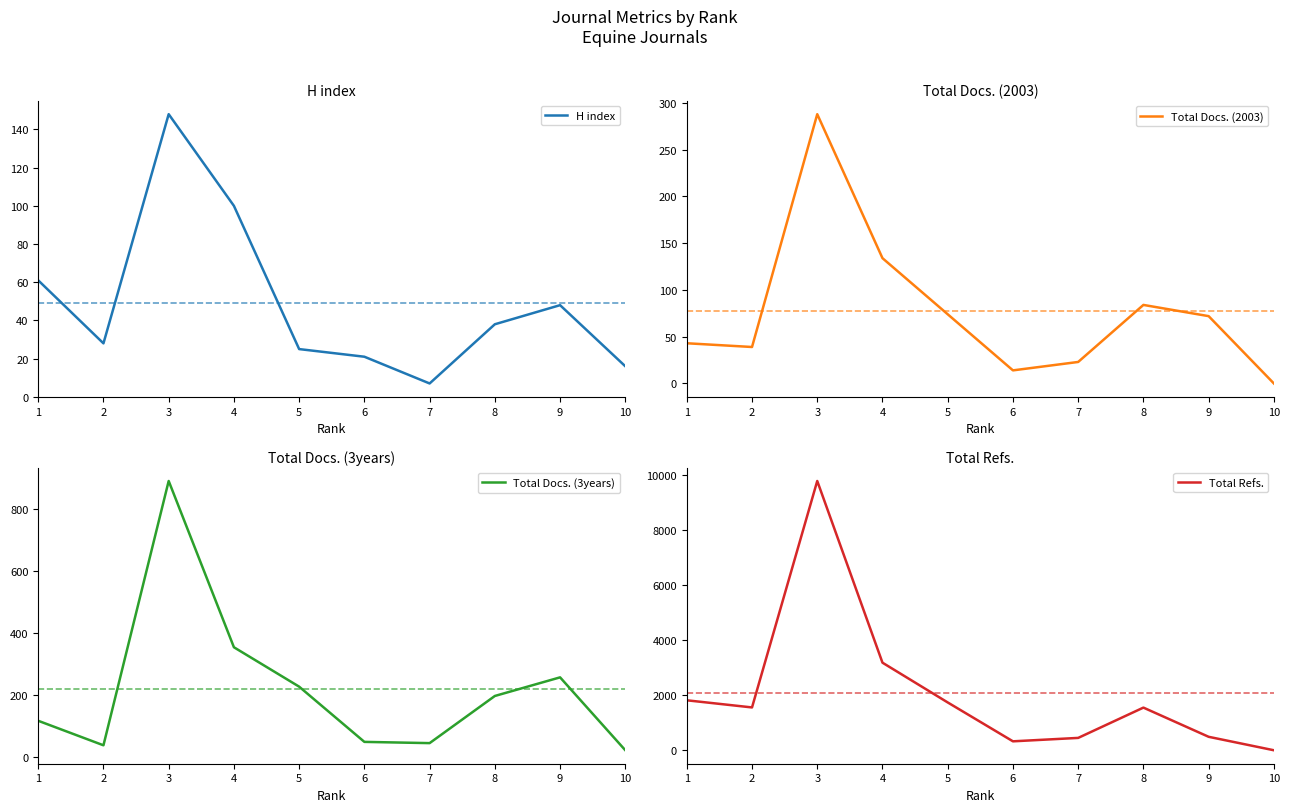

Which series has the largest total across all categories?

Total Refs.